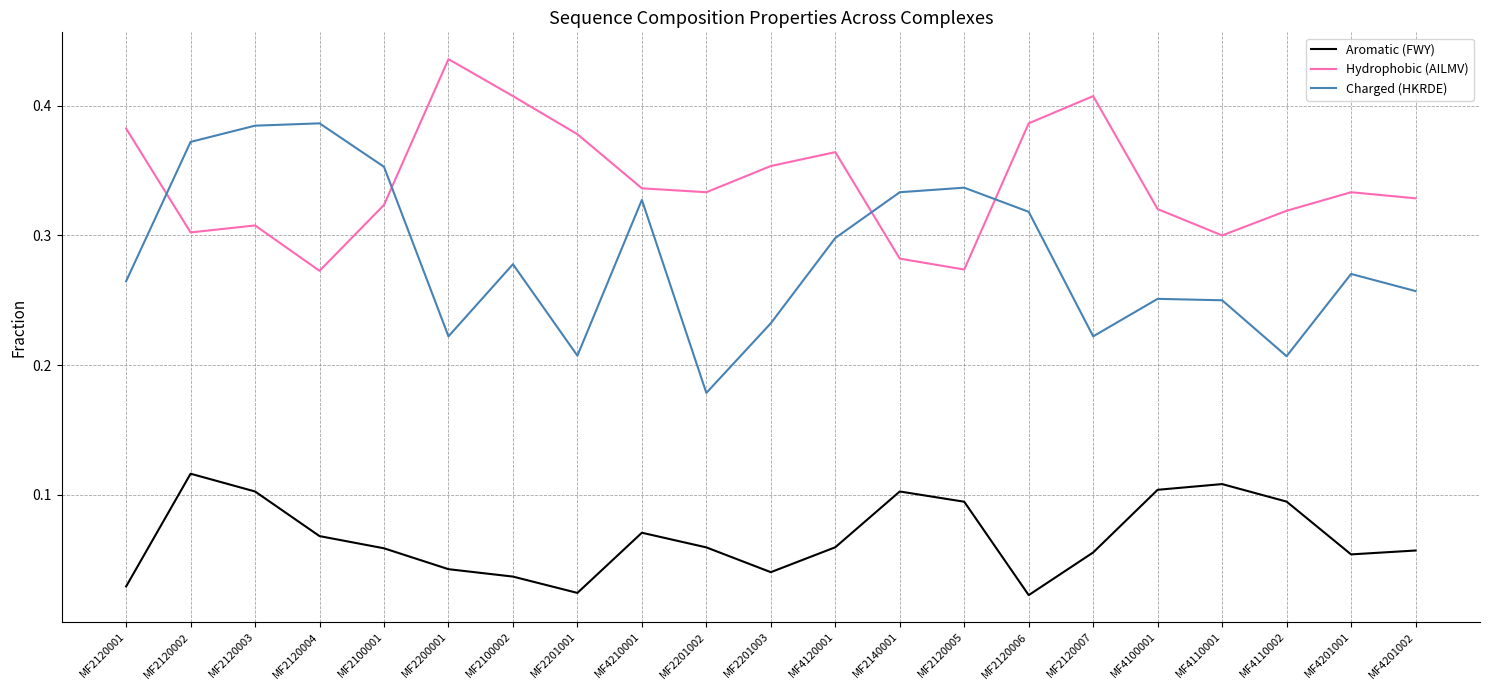

True or false: Aromatic (FWY) and Charged (HKRDE) cross at least once.

False